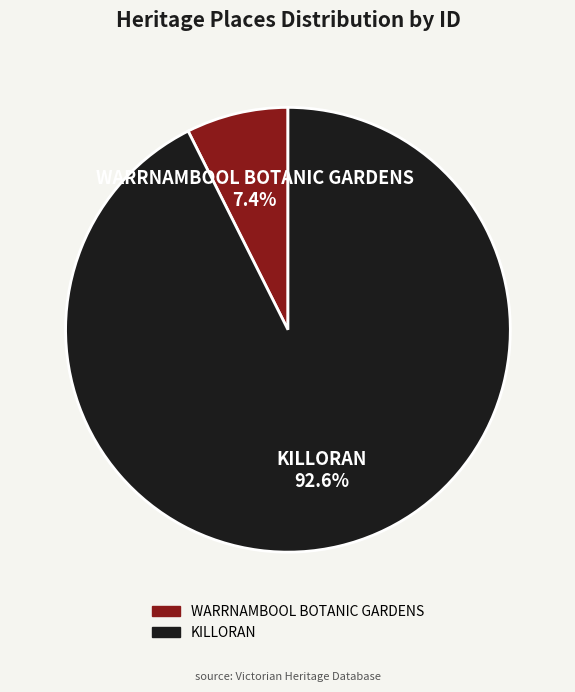

Count the number of slices in the pie.

2